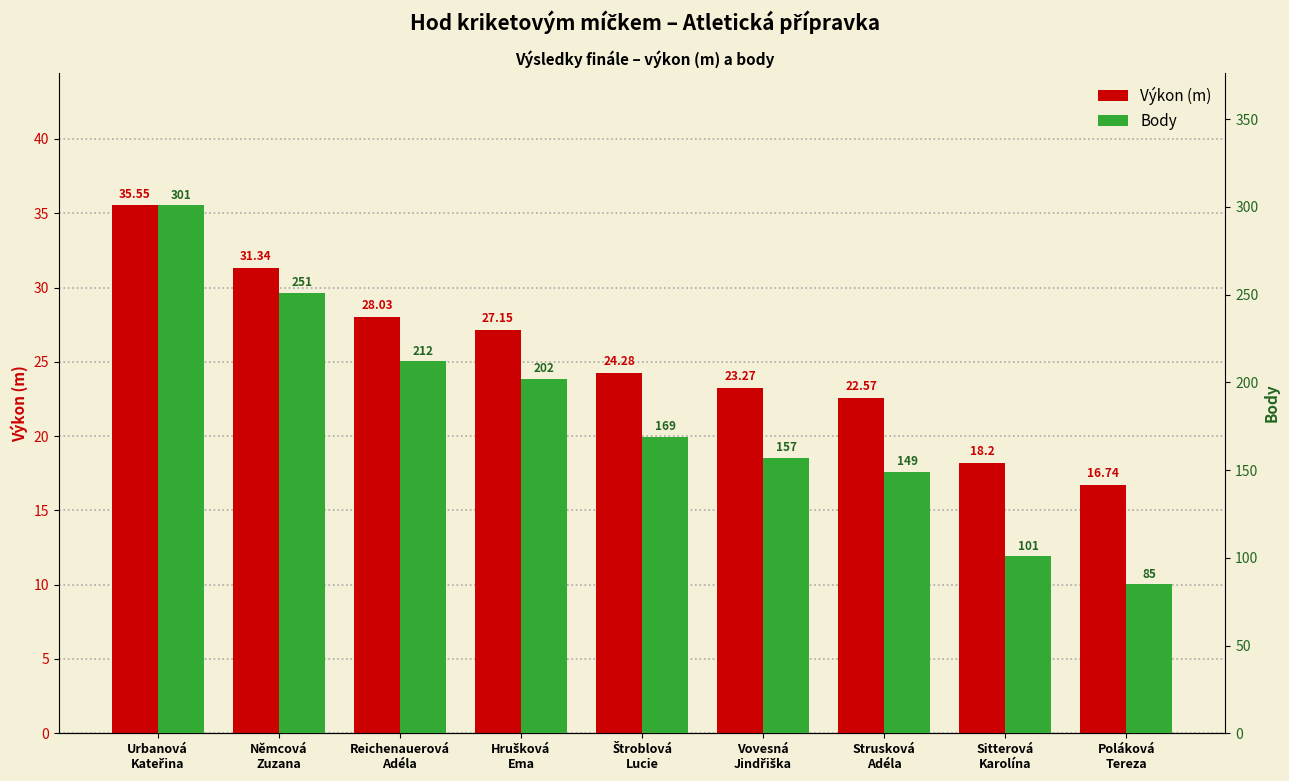

At which label is Výkon (m) closest to 26?

Hrušková
Ema